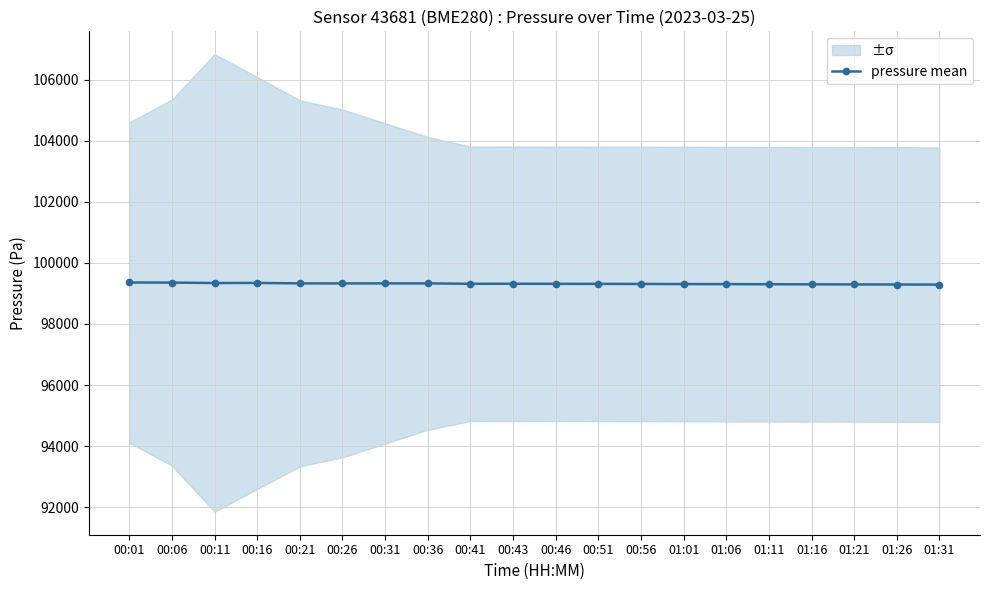

What is the average value?

99320.4